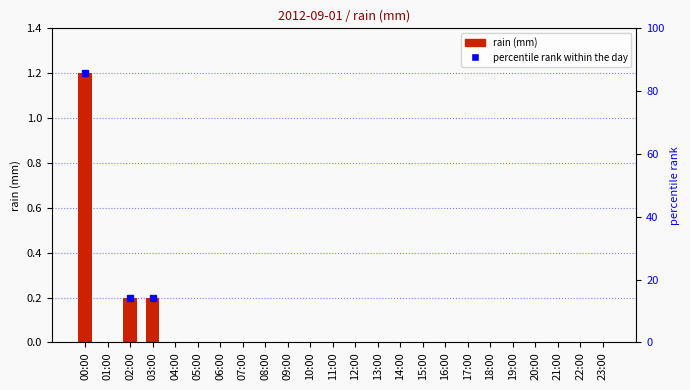

Is it true that the value at 23:00 is 0.0?

True